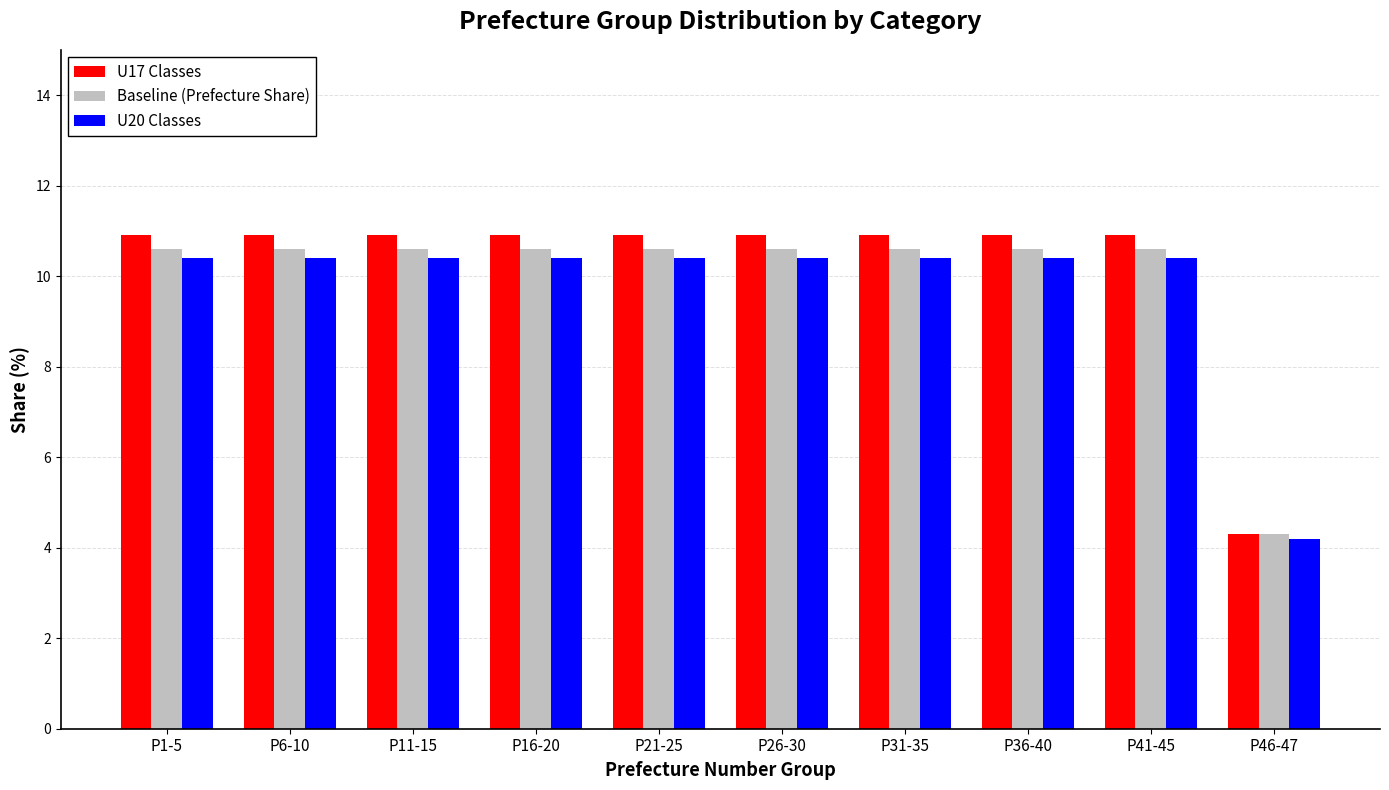

What is the sum of the U20 Classes values at P31-35 and P16-20?

20.8